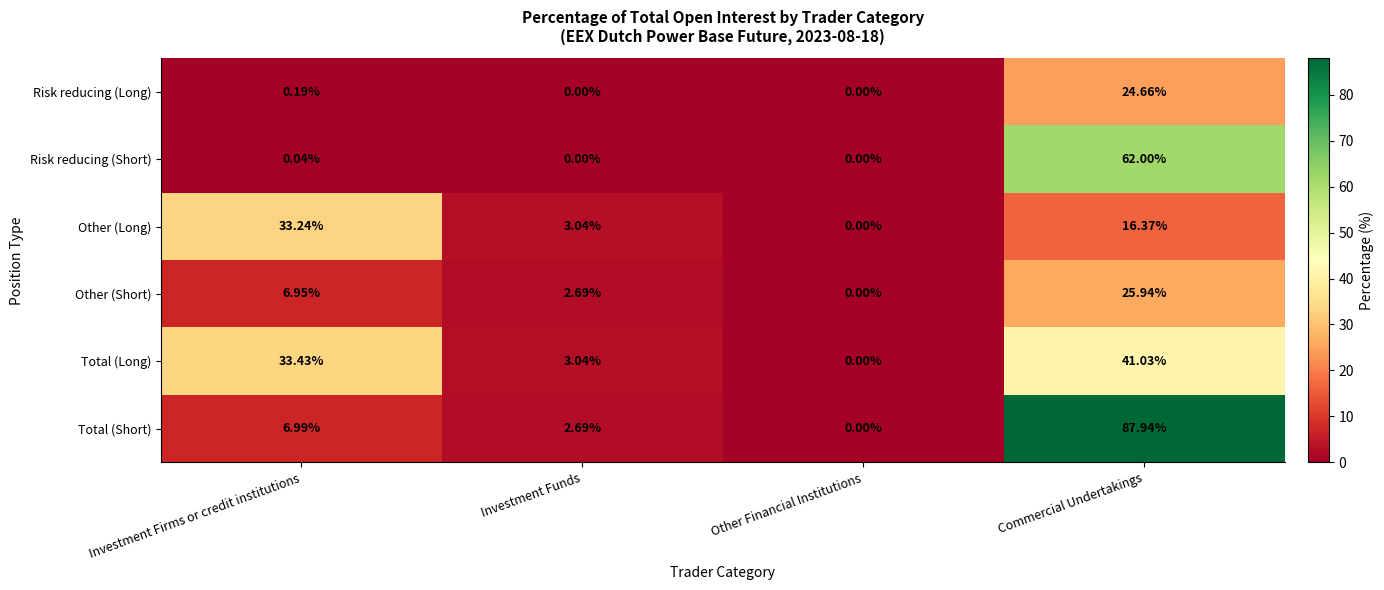

List the series in order of their peak value, highest first.

Total (Short), Risk reducing (Short), Total (Long), Other (Long), Other (Short), Risk reducing (Long)